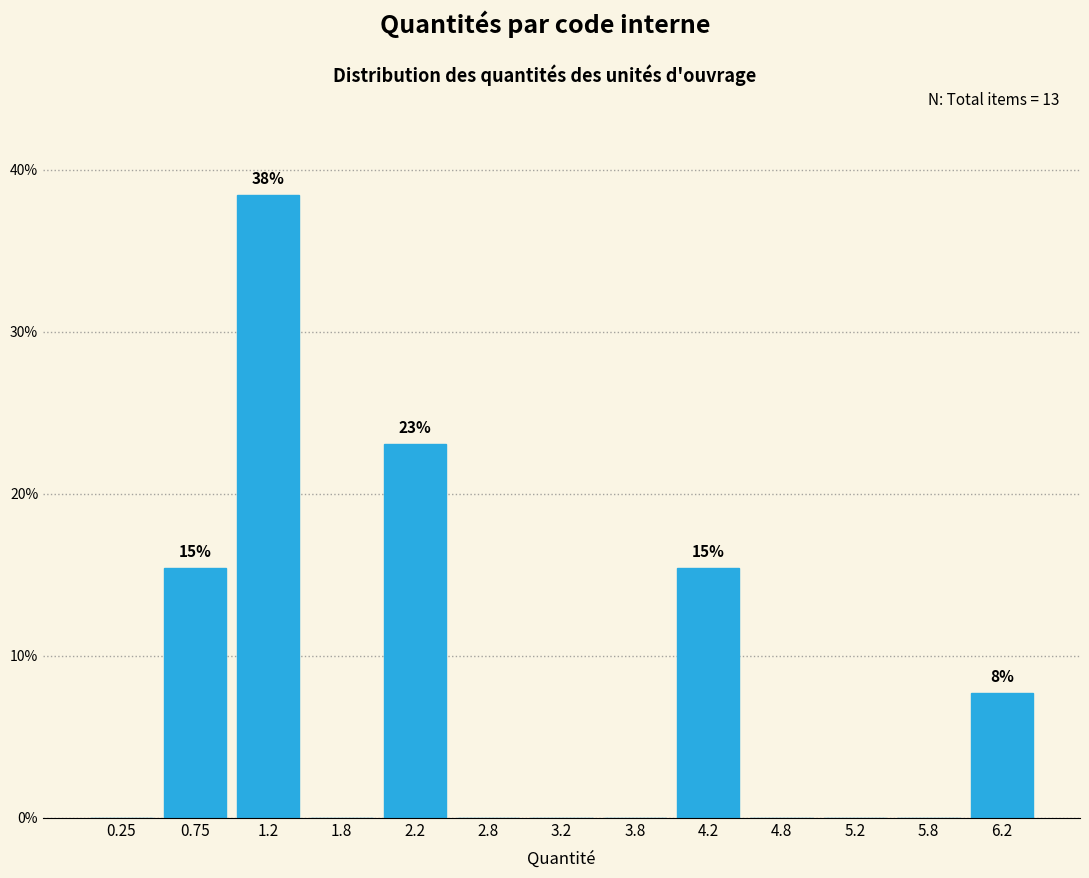

Over which range of the x-axis is the bar tallest?

1.0 to 1.5